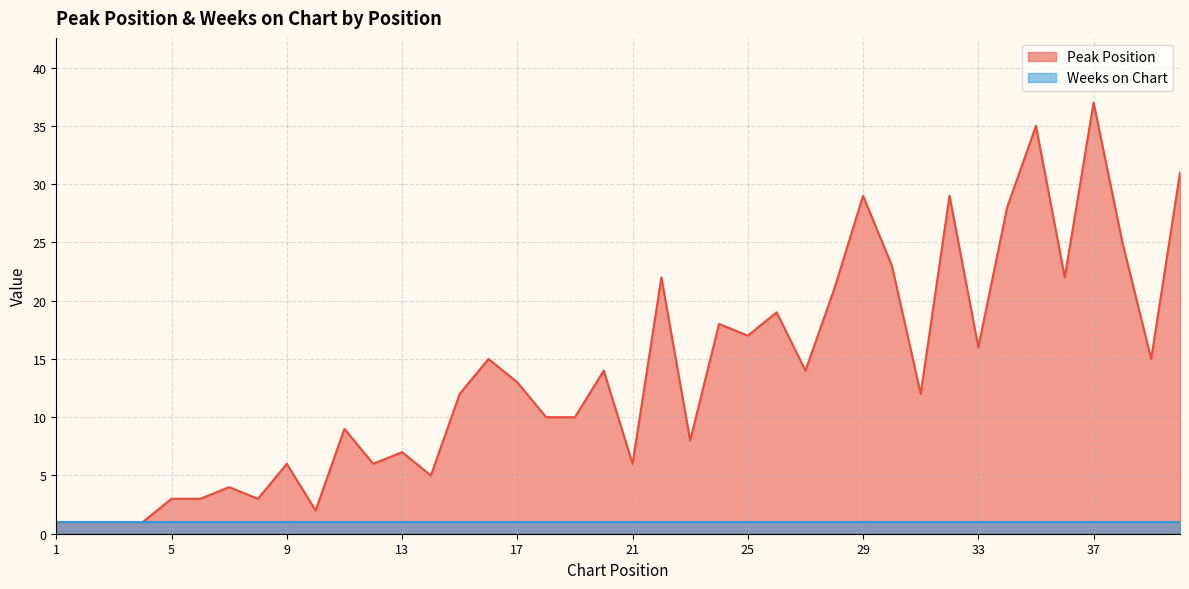

How many points are higher than both their immediate neighbors (excluding endpoints)?

13